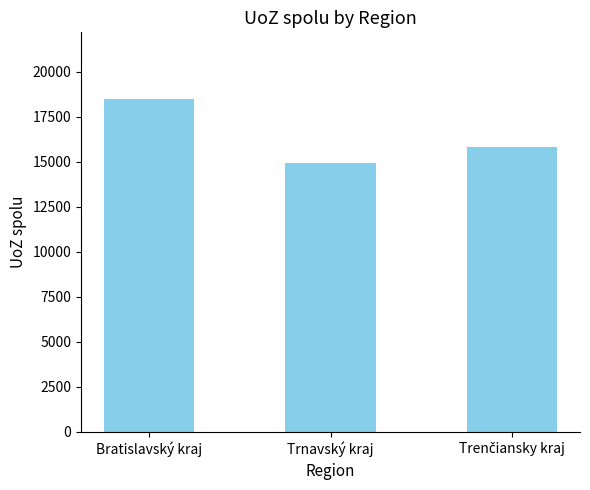

What is the difference between the values at Bratislavský kraj and Trnavský kraj?

3570